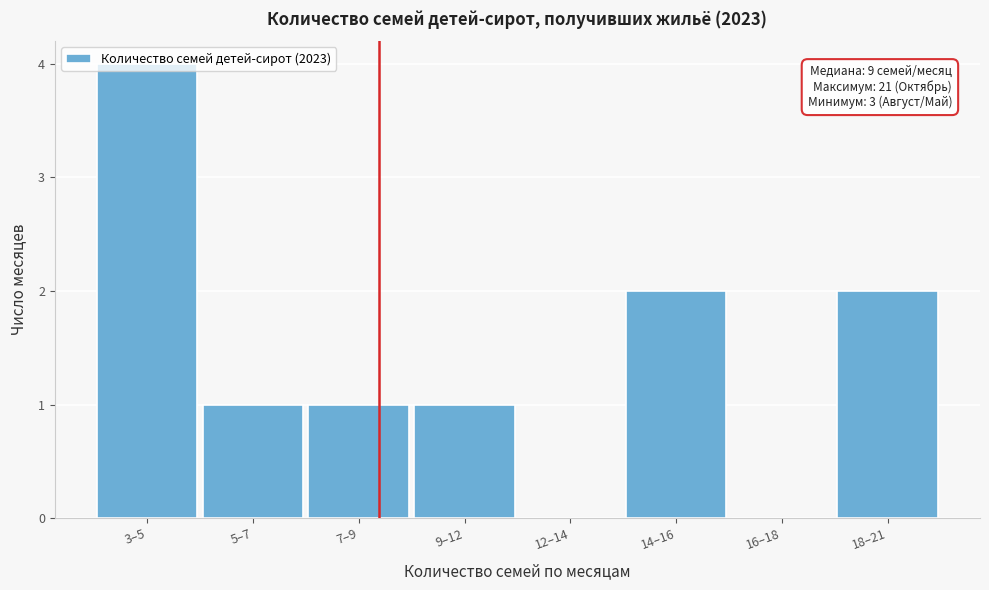

At which category does the chart reach its peak across all series?

3–5